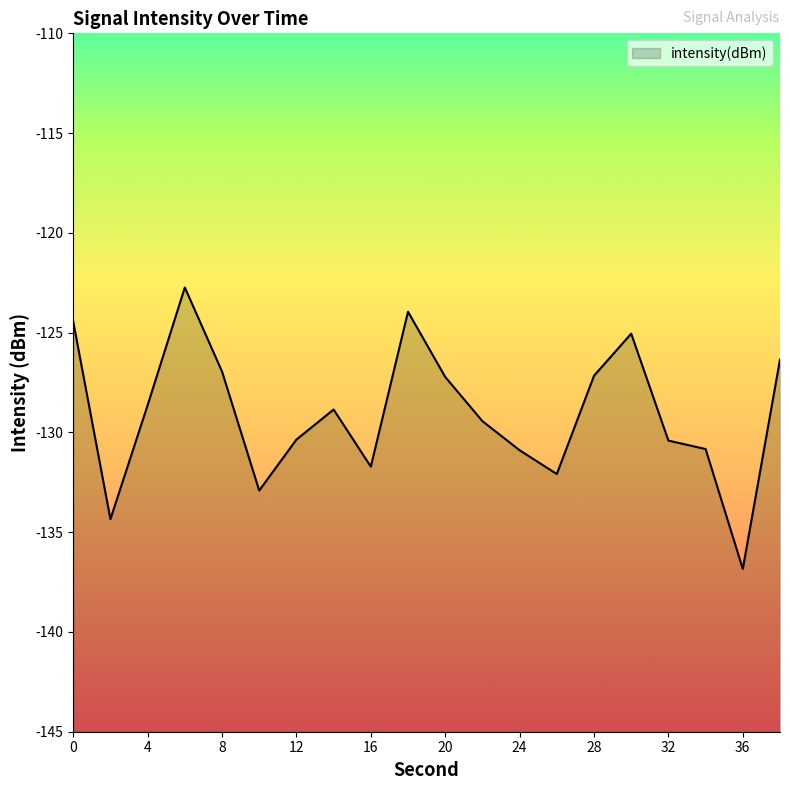

What value does the data have at 34?

-130.8